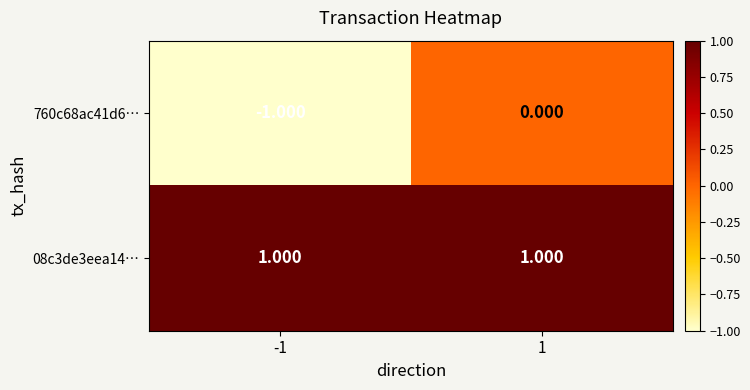

Which series has the widest spread of values?

760c68ac41d6…